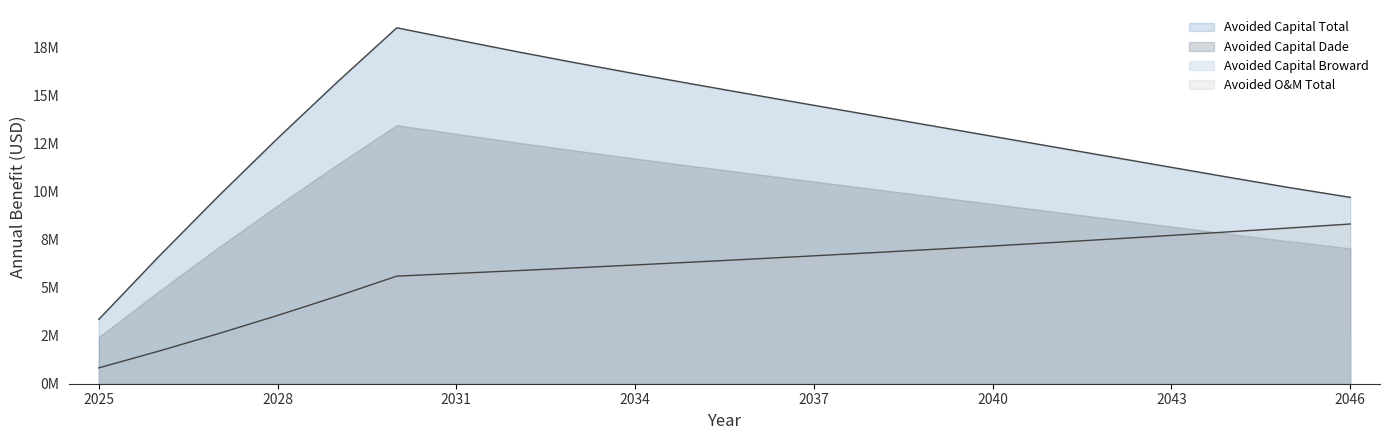

Does the chart have visible grid lines?

No